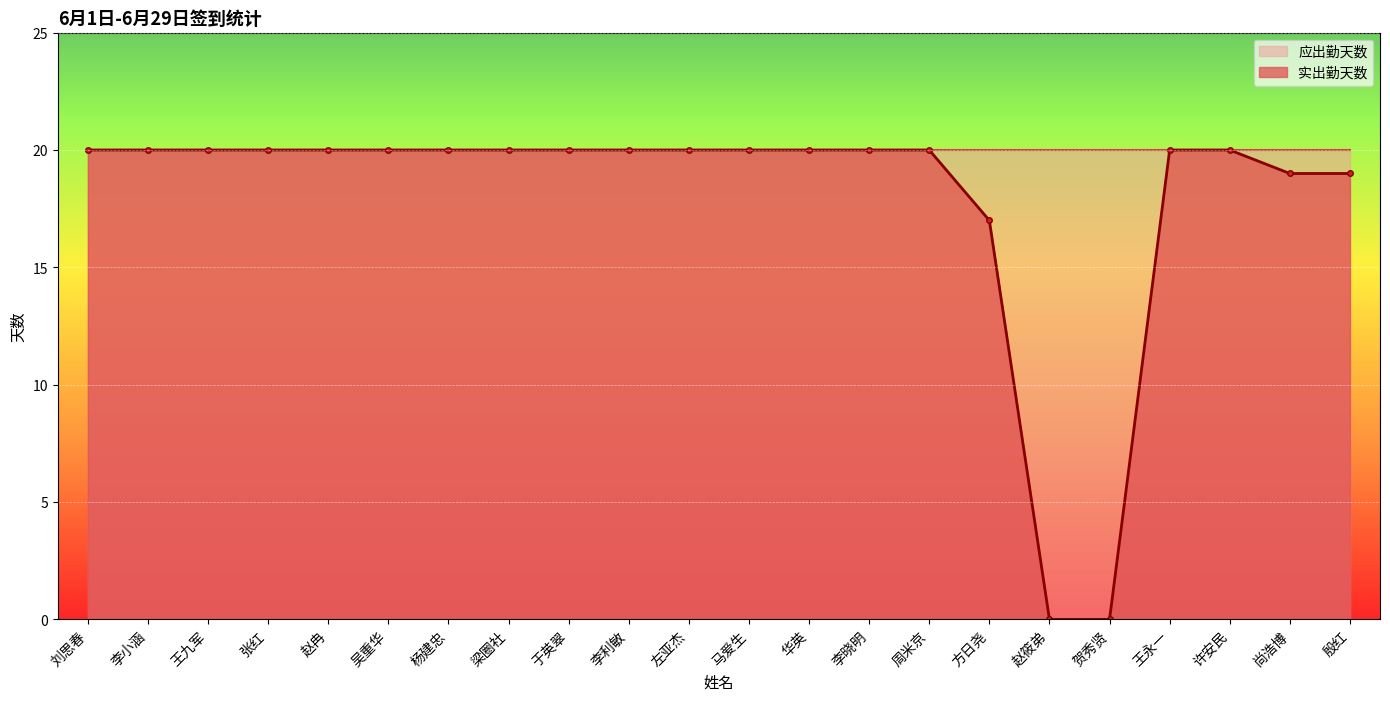

What is the maximum value shown in the chart?

20